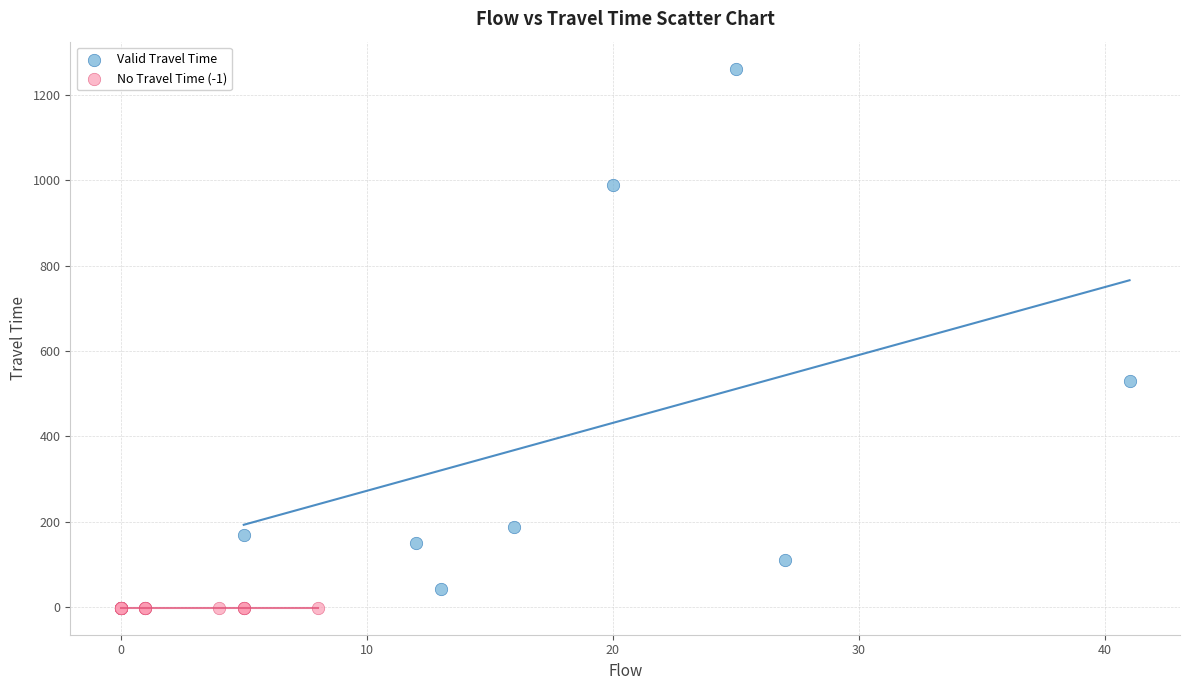

What are all the series names shown in the legend?

Valid Travel Time, No Travel Time (-1)